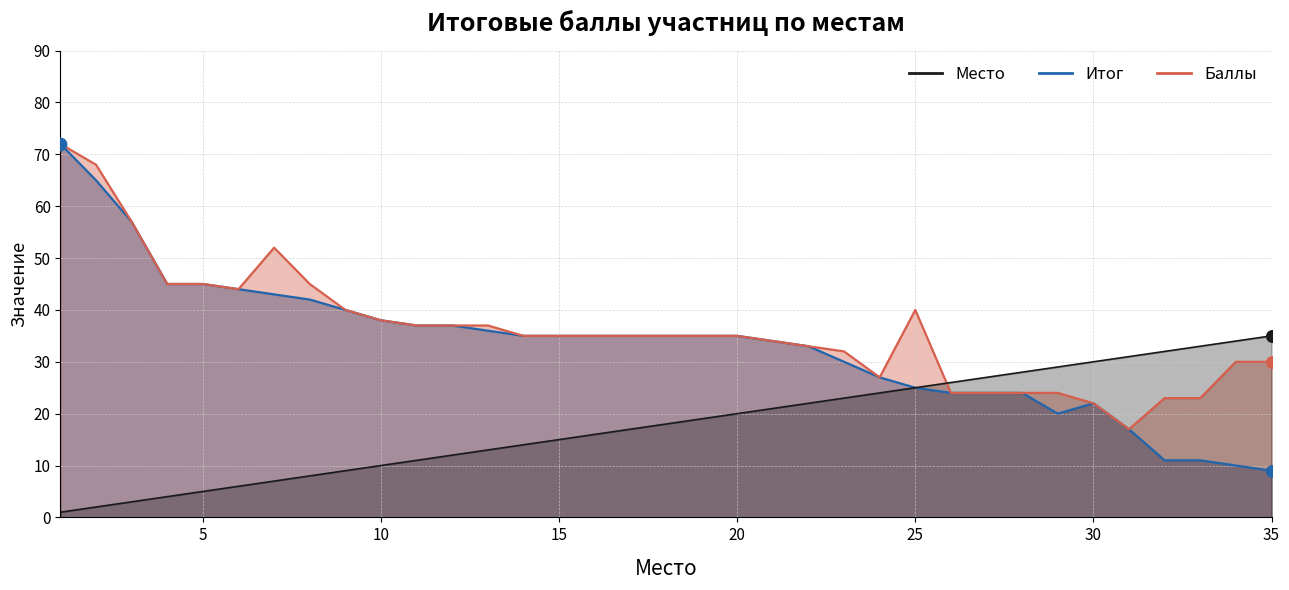

Which series has the largest Y range (max minus min)?

Итог